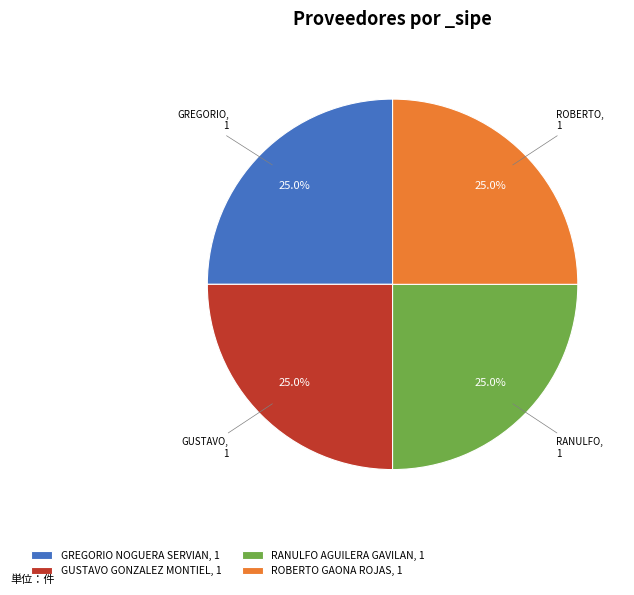

How many segments does this pie chart have?

4